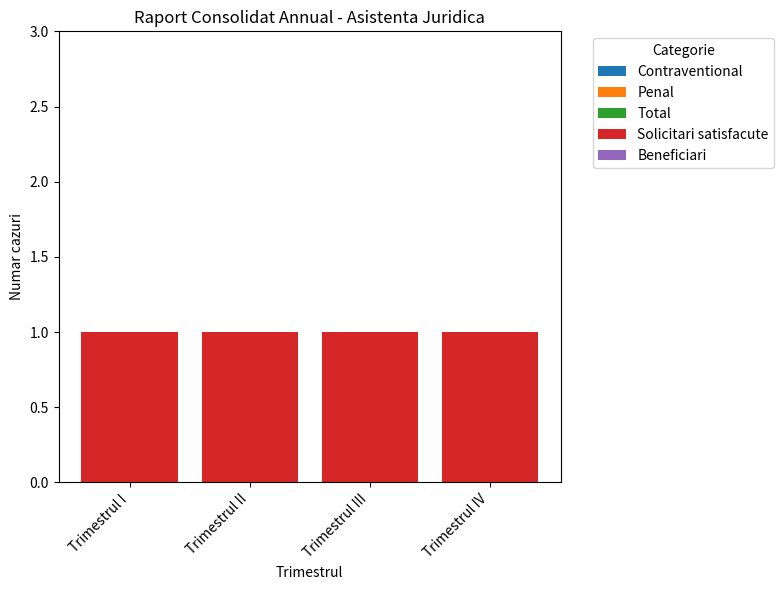

At how many categories does at least one series exceed 0?

4